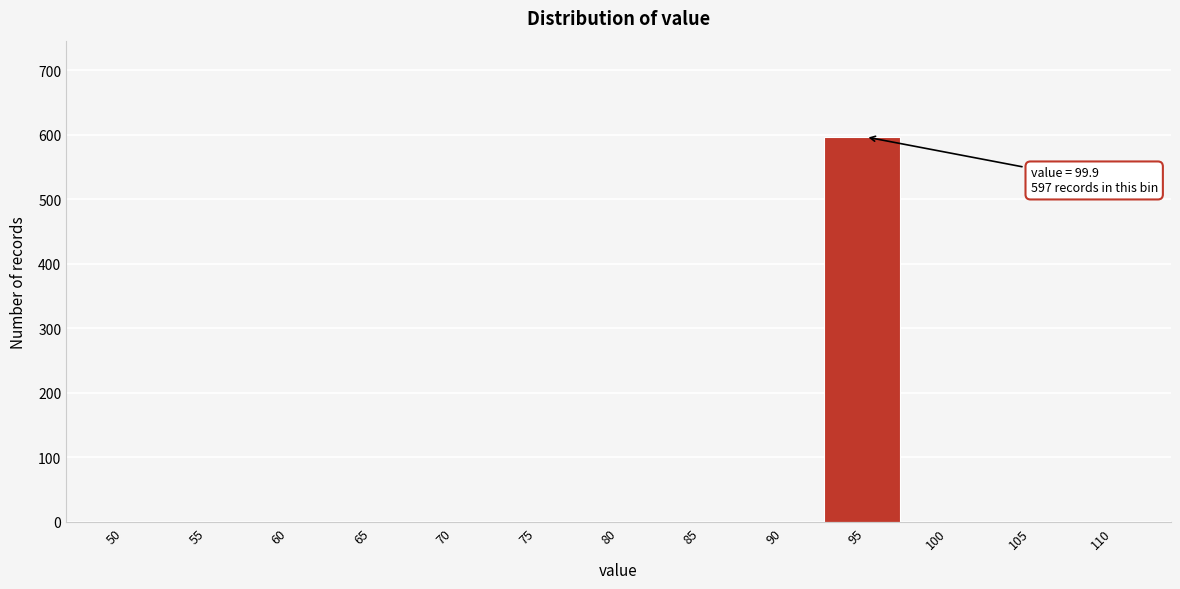

Reading right to left, extract all data points from this chart.

110=0	105=0	100=0	95=597	90=0	85=0	80=0	75=0	70=0	65=0	60=0	55=0	50=0